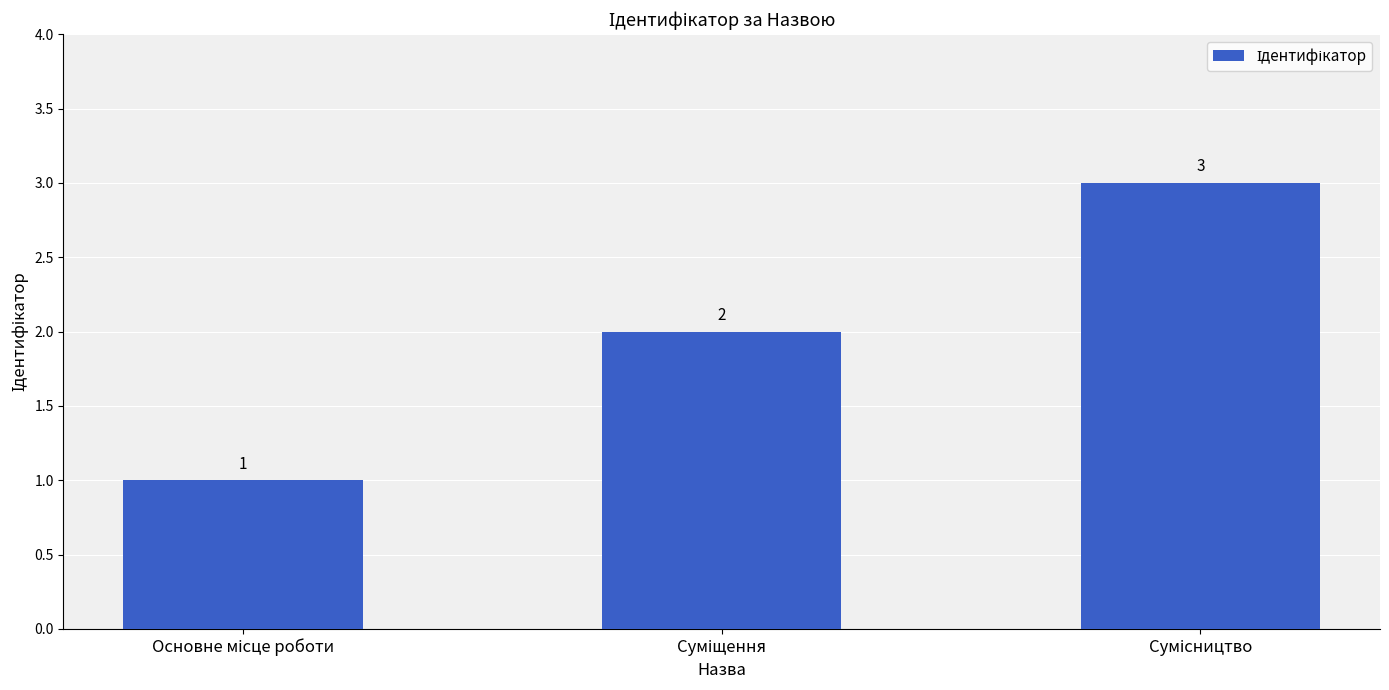

Reading right to left, list all the values displayed in this chart.

3	2	1